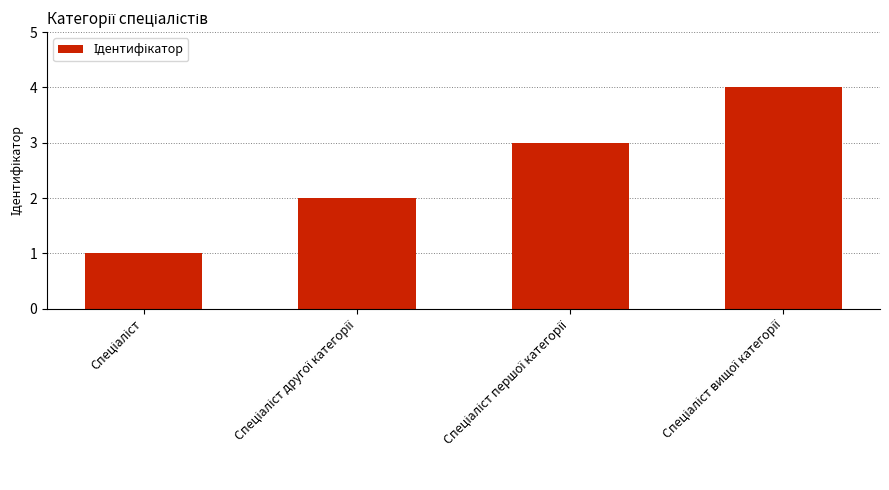

What is the sum of all values?

10